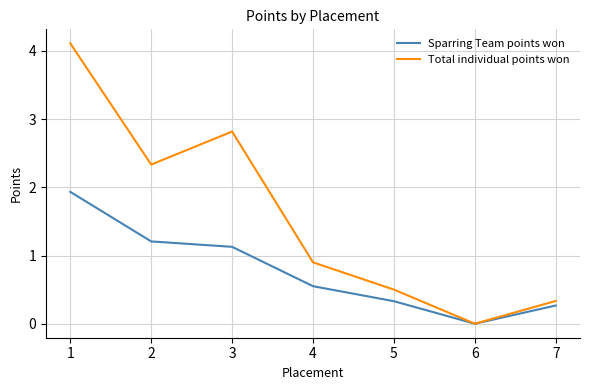

List the series in order of their peak value, highest first.

Total individual points won, Sparring Team points won